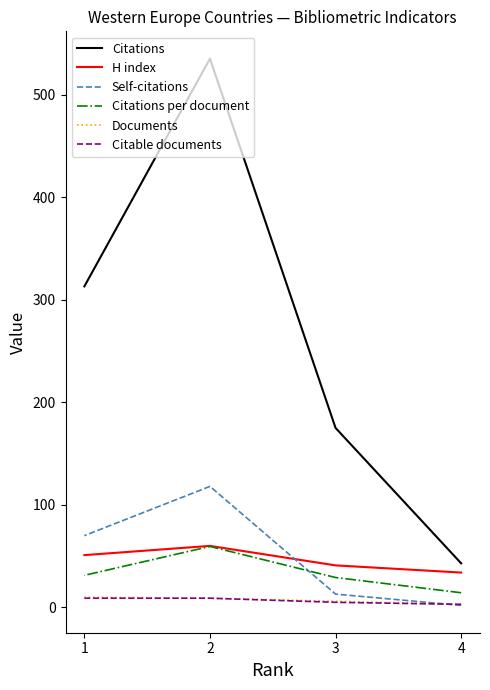

Which category has the highest value in the Documents series?

1